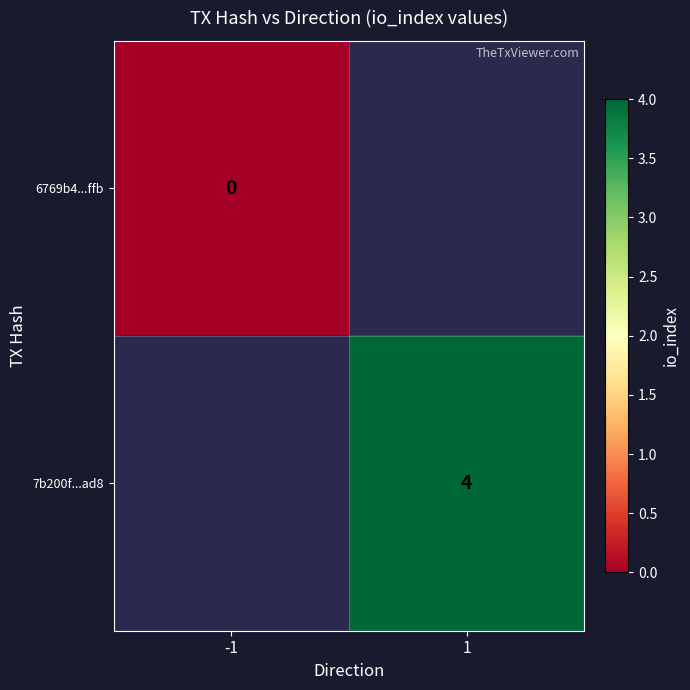

The 7b200f...ad8 series shows 4 at 1. True or false?

True